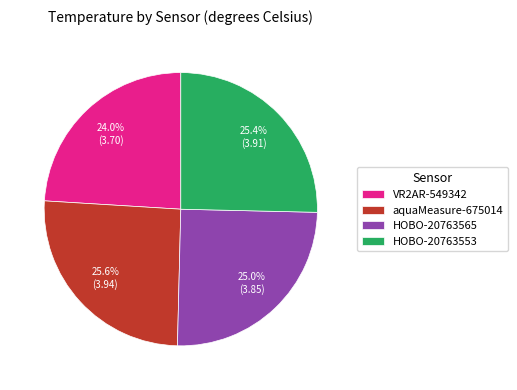

Is there a majority slice in this chart?

No